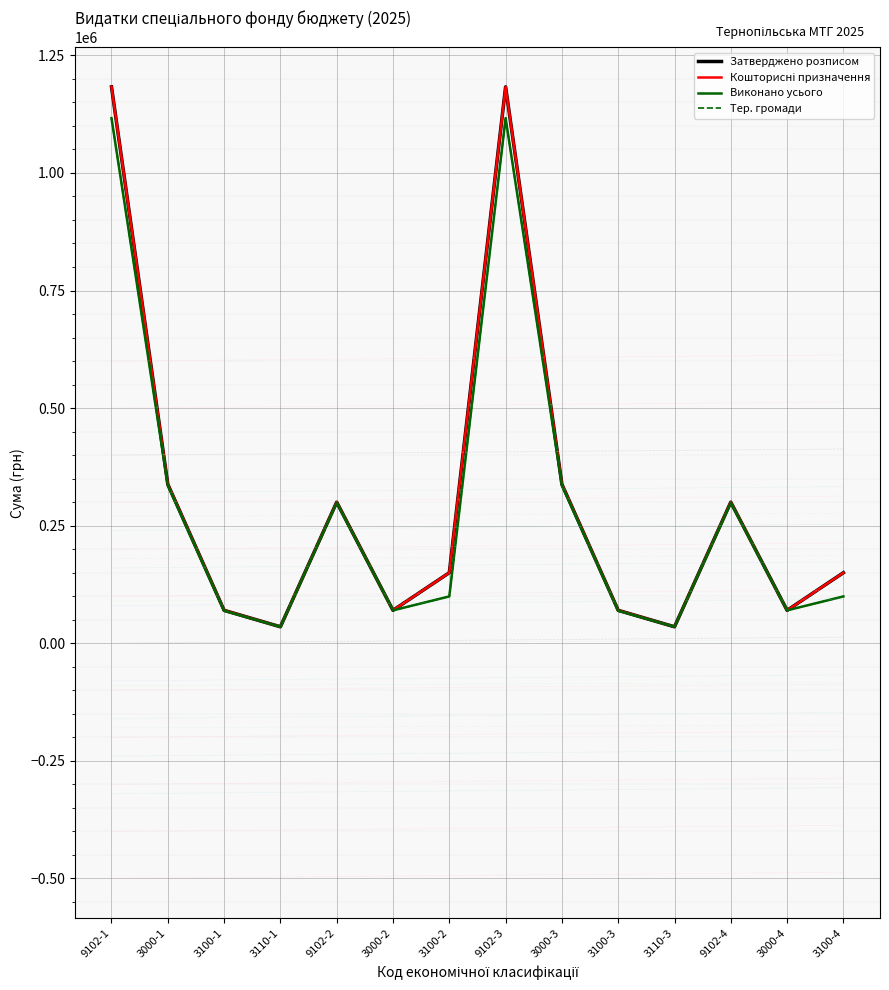

Reading left to right, transcribe all the data shown in this chart.

Затверджено розписом: 1183000.0	338000.0	70000.0	35000.0	300000.0	70000.0	150000.0	1183000.0	338000.0	70000.0	35000.0	300000.0	70000.0	150000.0
Кошторисні призначення: 1183000.0	338000.0	70000.0	35000.0	300000.0	70000.0	150000.0	1183000.0	338000.0	70000.0	35000.0	300000.0	70000.0	150000.0
Виконано усього: 1116511.2	335560.0	69129.0	34980.0	298776.2	69970.0	99570.0	1116511.2	335560.0	69129.0	34980.0	298776.2	69970.0	99570.0
Тер. громади: 1116511.2	335560.0	69129.0	34980.0	298776.2	69970.0	99570.0	1116511.2	335560.0	69129.0	34980.0	298776.2	69970.0	99570.0